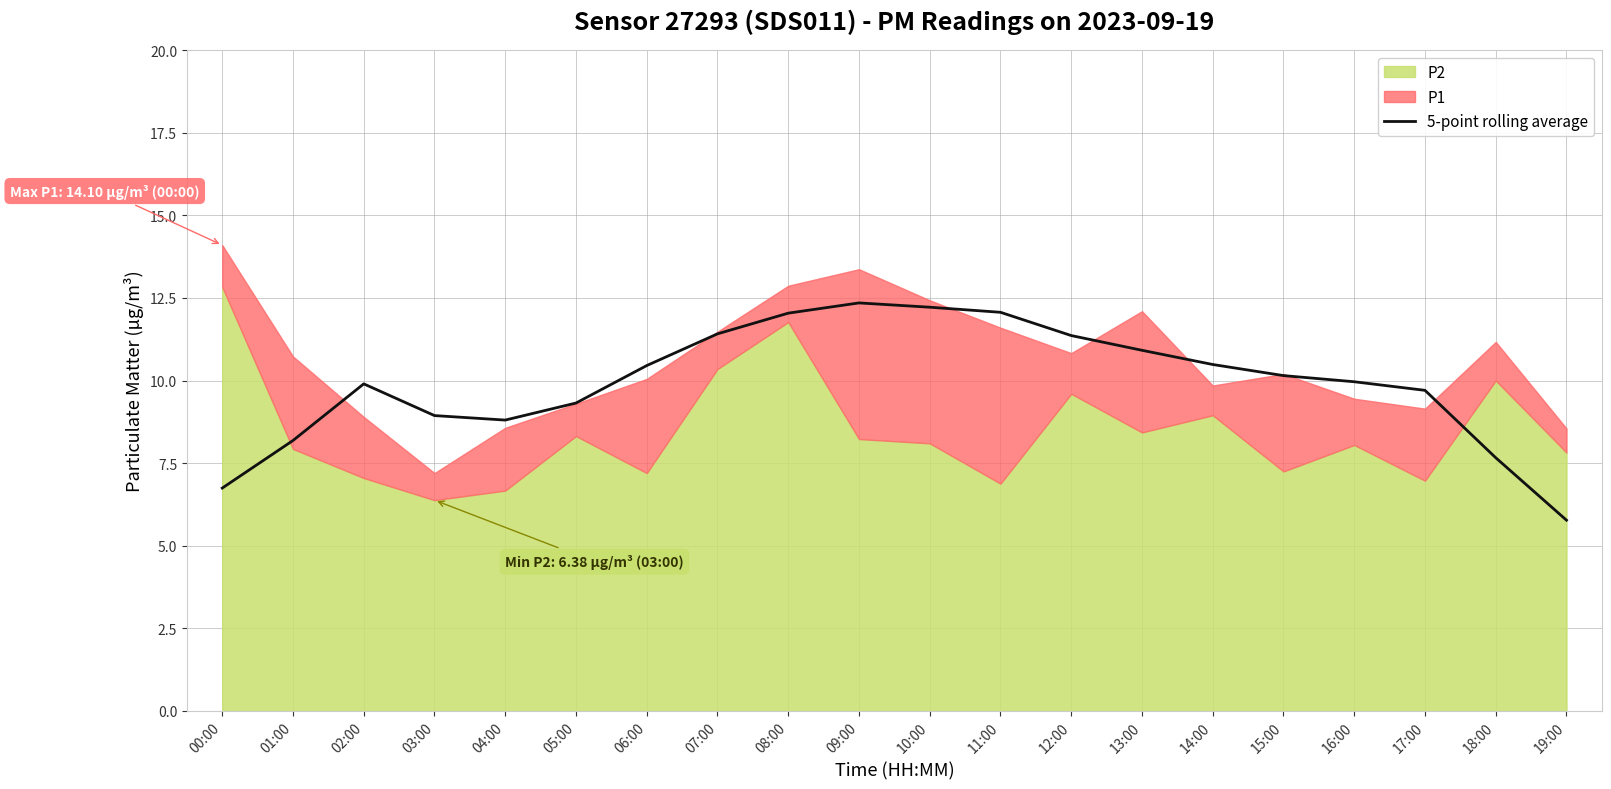

How many data points are less than 10?

10